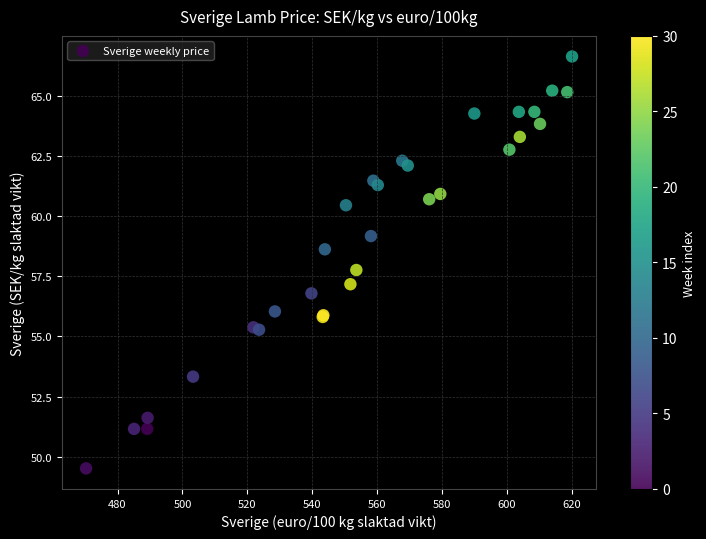

What Y value in the scatter plot is closest to 58?

57.8